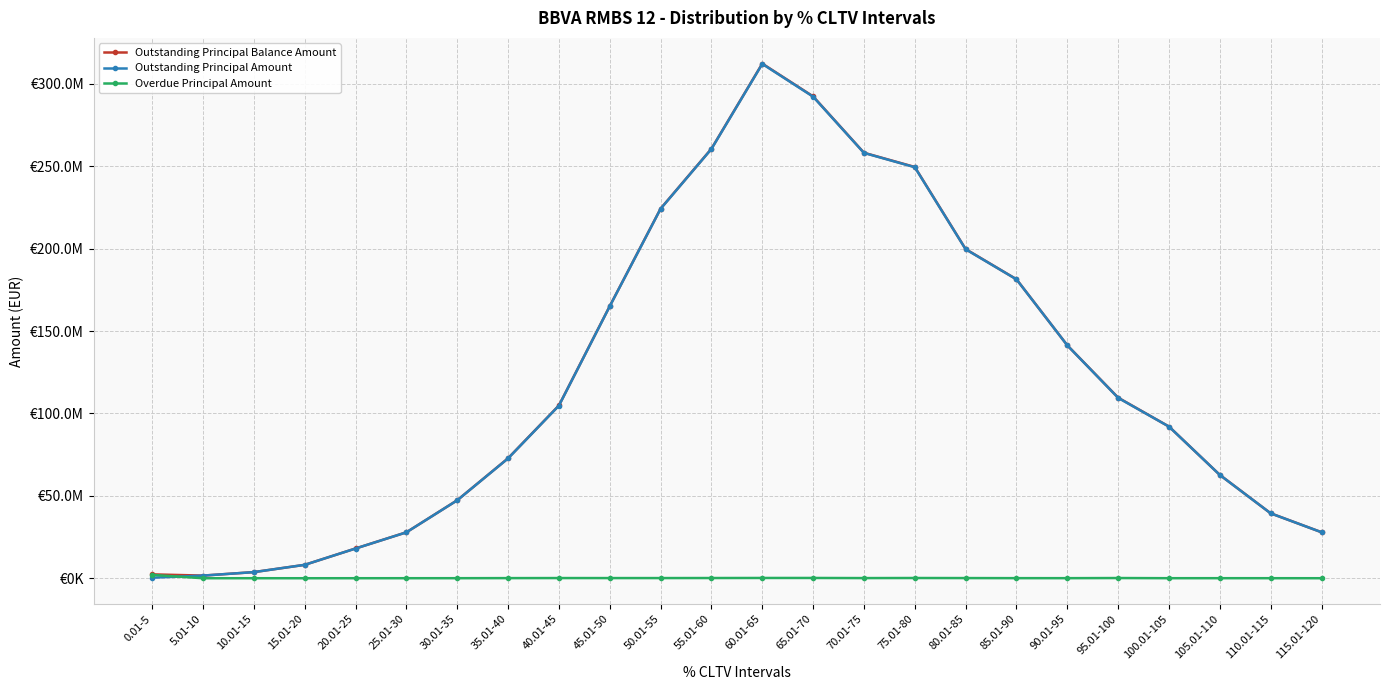

At which category is the sum across all series the highest?

60.01-65